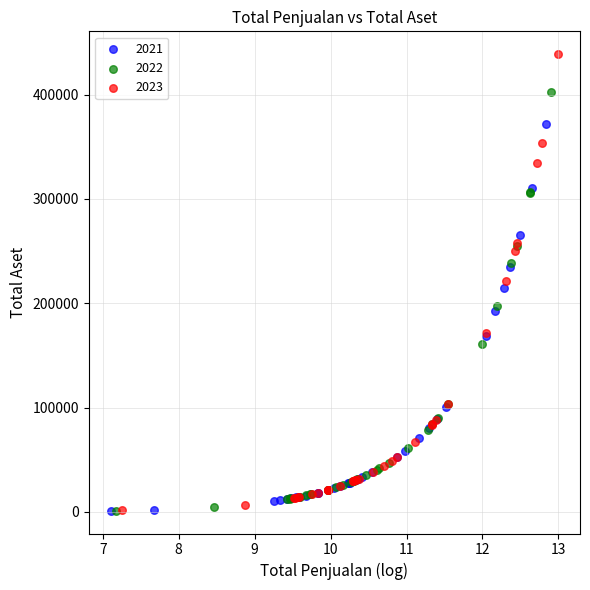

Which series has the largest Y range (max minus min)?

2023